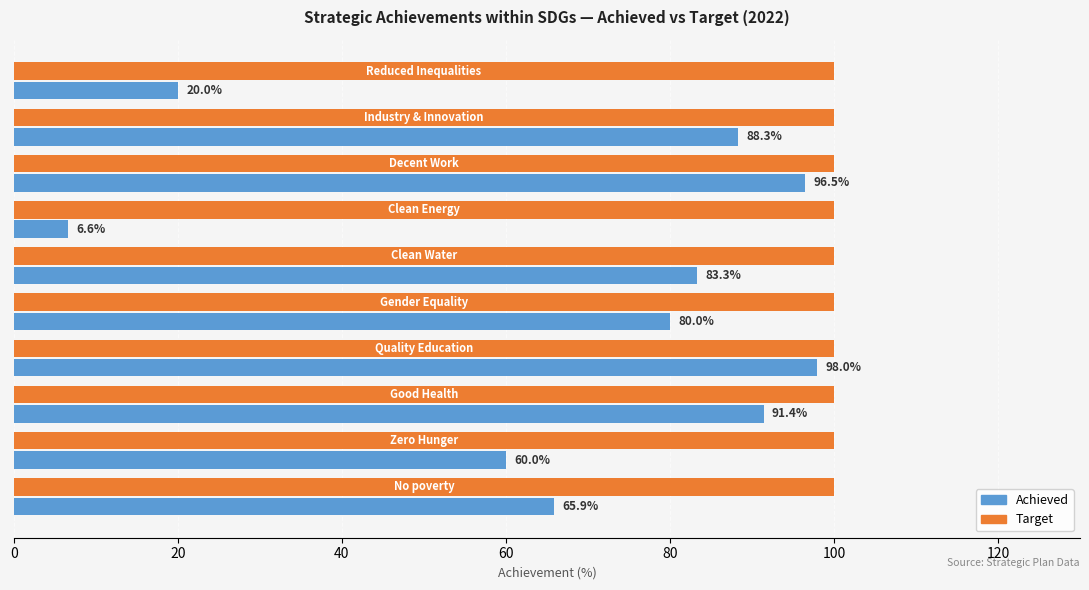

What is the maximum value shown in the chart?

100.0